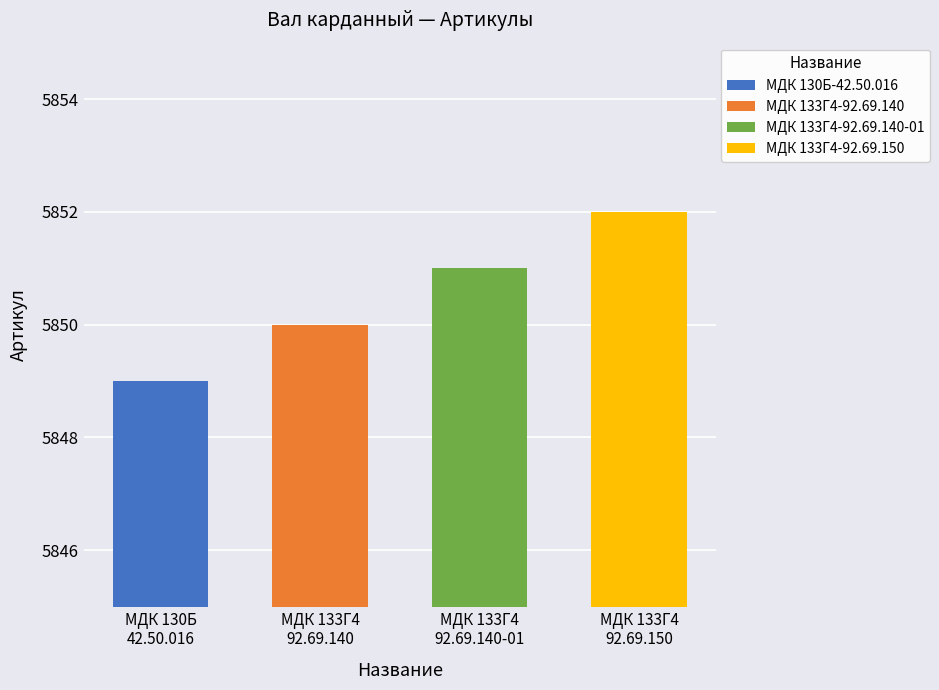

What is the smallest value displayed?

5849